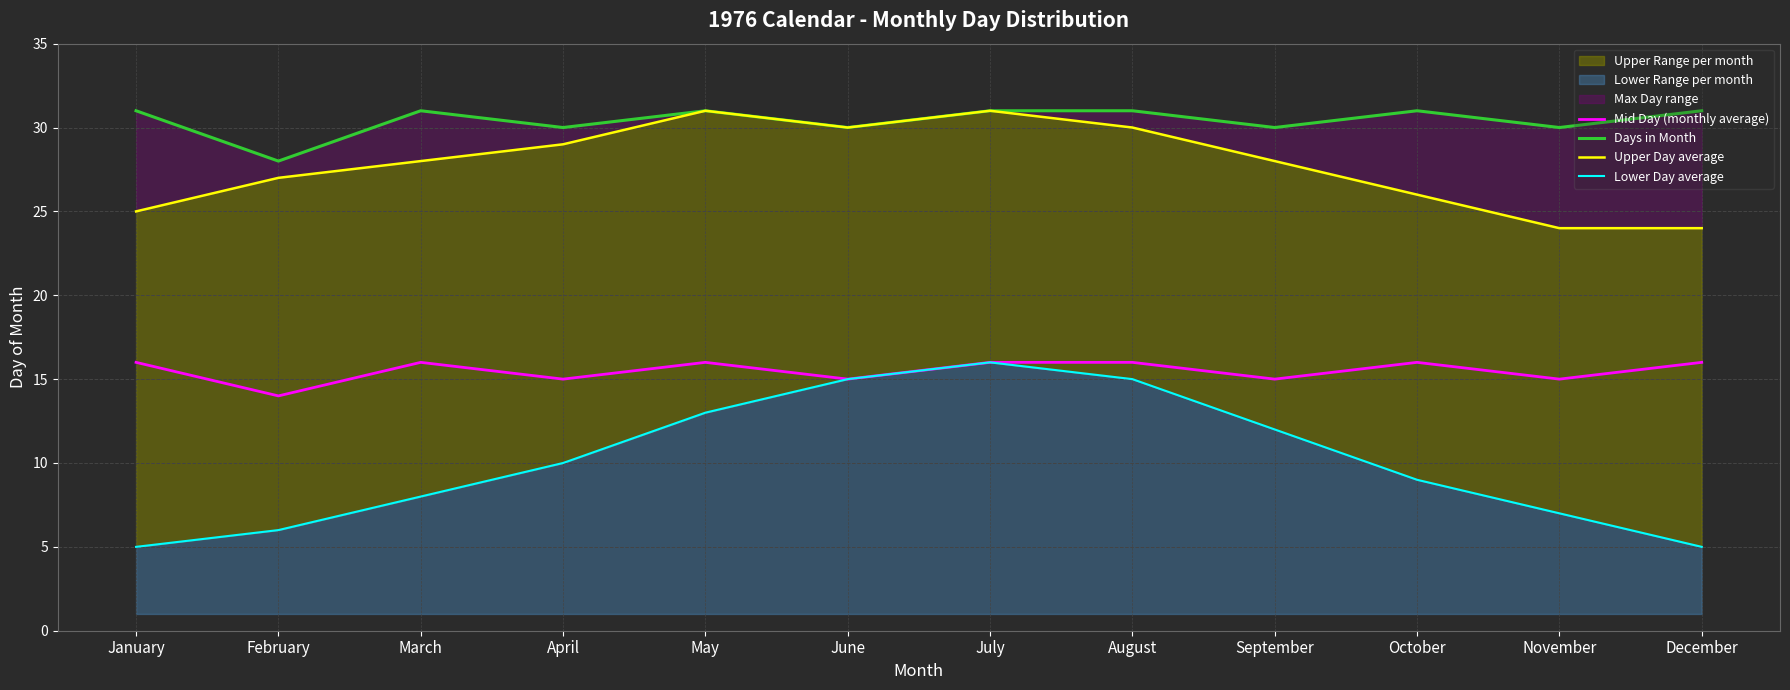

What is the sum of the Days in Month values at January and November?

61